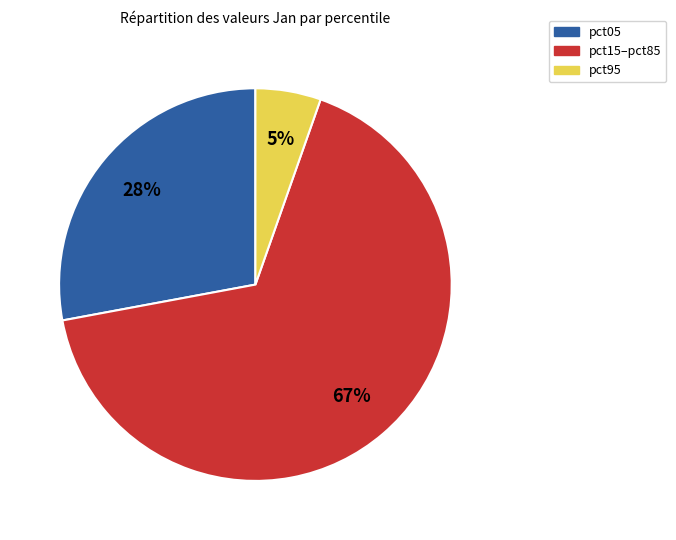

Which category has the biggest portion of the pie?

pct15–pct85